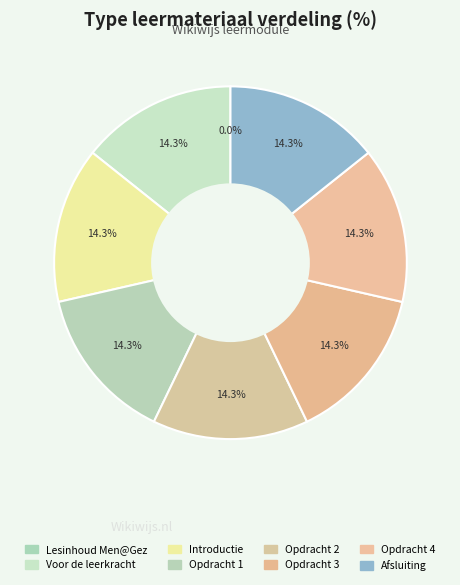

What is the total percentage of Introductie and Lesinhoud Men@Gez?

14.3%